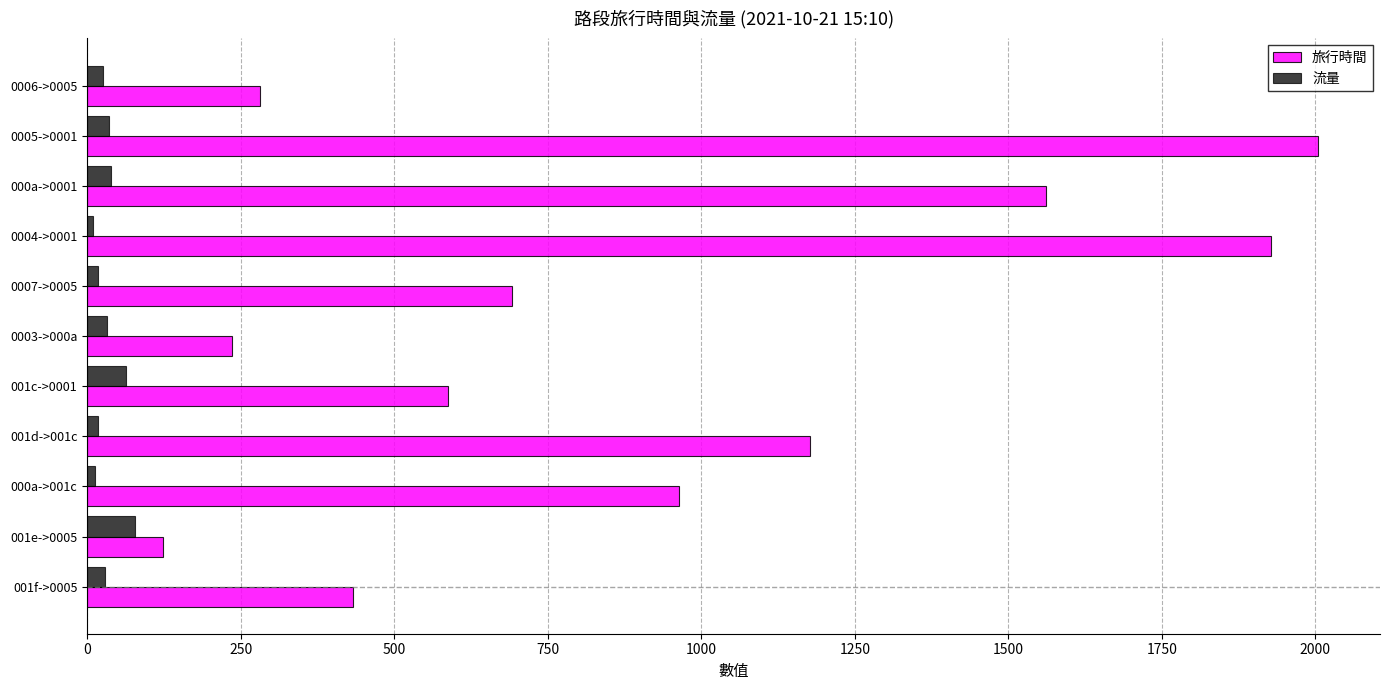

Rank the series by their maximum value, from lowest to highest.

流量, 旅行時間